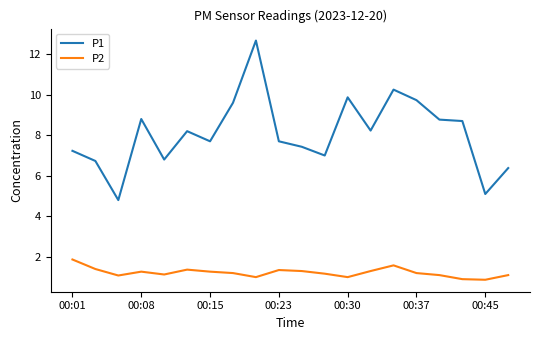

Which series has the largest range (max minus min)?

P1